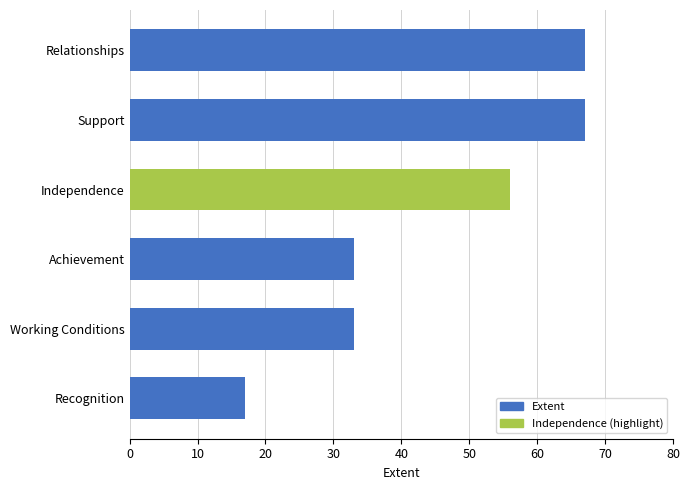

What is the difference between the values at Support and Achievement?

34